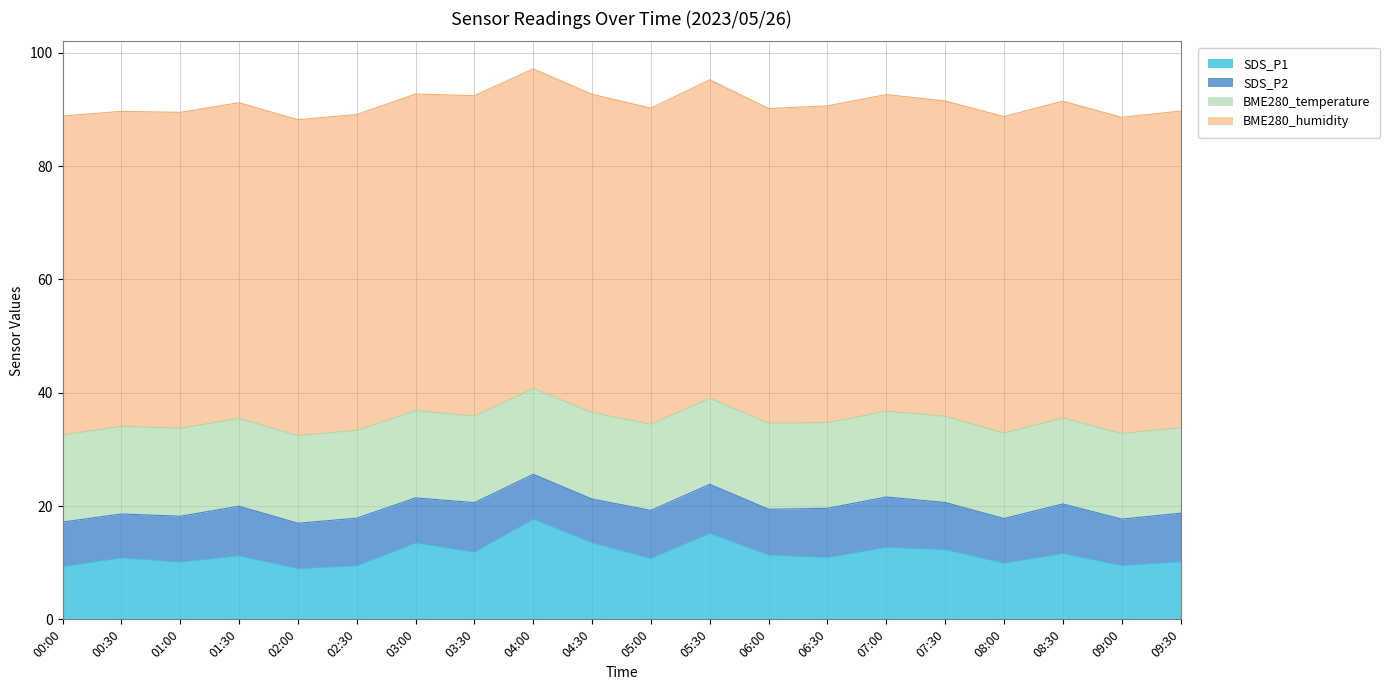

What is the total value across all series at 07:30?

91.5